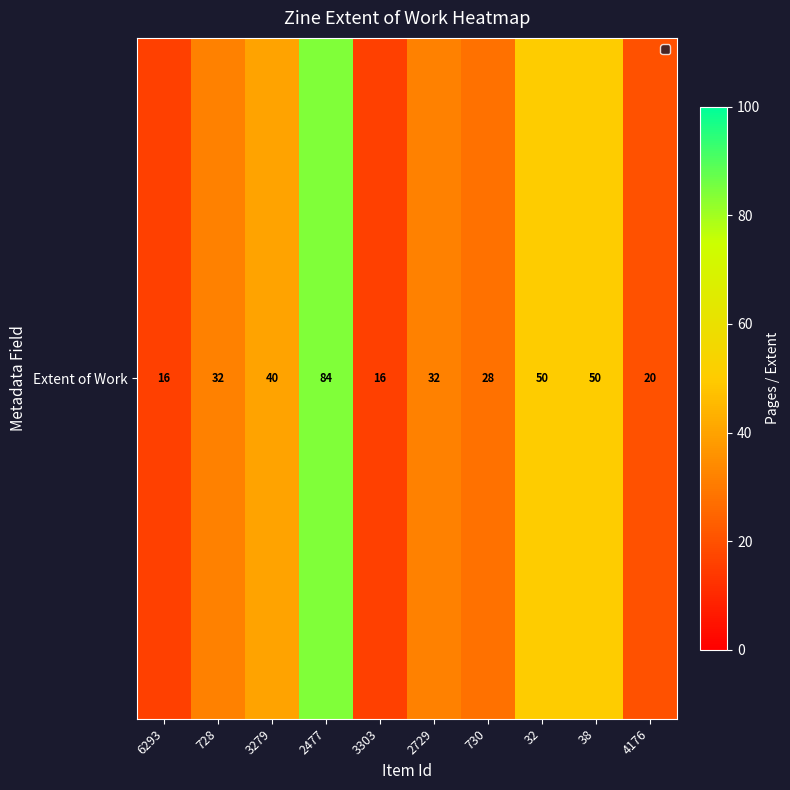

How many series are shown in this chart?

1